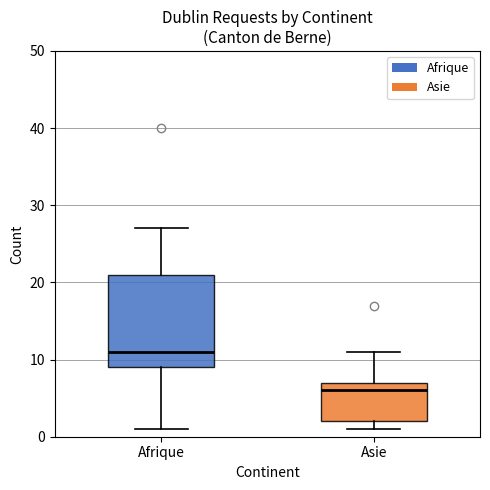

Where does the median line of the box for Afrique sit on the y-axis? The values are not printed on the chart, so give them approximately, as read against the axis.

11